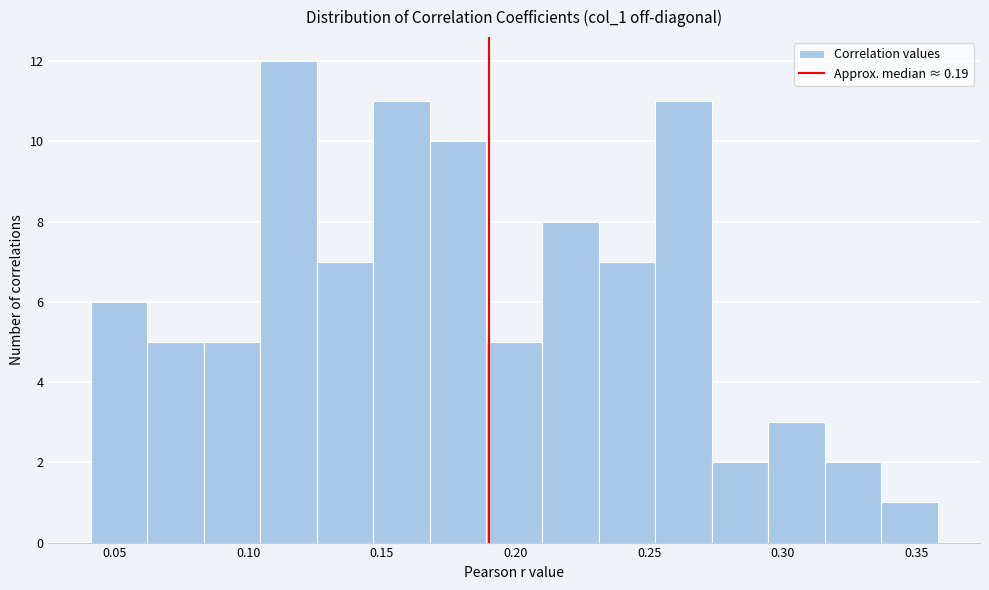

Reading left to right, list every bar in this chart as the range it spans on the x-axis followed by its height. Neither the bar edges nor the heights are printed on the chart, so give them approximately, as read against the axes.

0.040 to 0.060: 6
0.060 to 0.085: 5
0.085 to 0.105: 5
0.105 to 0.125: 12
0.125 to 0.145: 7
0.145 to 0.170: 11
0.170 to 0.190: 10
0.190 to 0.210: 5
0.210 to 0.230: 8
0.230 to 0.250: 7
0.250 to 0.275: 11
0.275 to 0.295: 2
0.295 to 0.315: 3
0.315 to 0.335: 2
0.335 to 0.360: 1